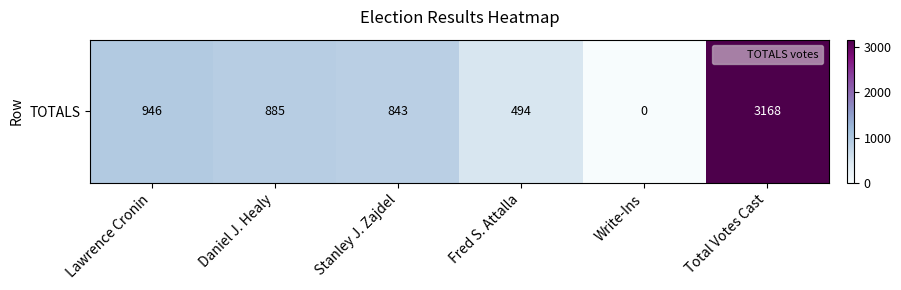

List the labels in order of value, smallest first.

Write-Ins, Fred S. Attalla, Stanley J. Zajdel, Daniel J. Healy, Lawrence Cronin, Total Votes Cast